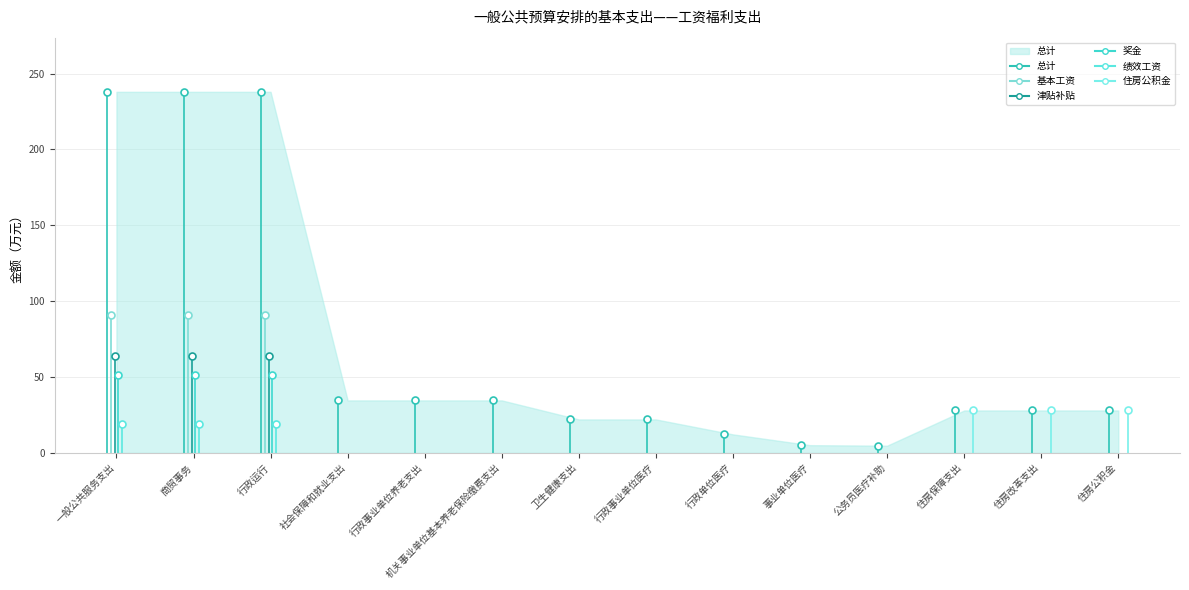

Which series reaches the maximum Y coordinate?

总计